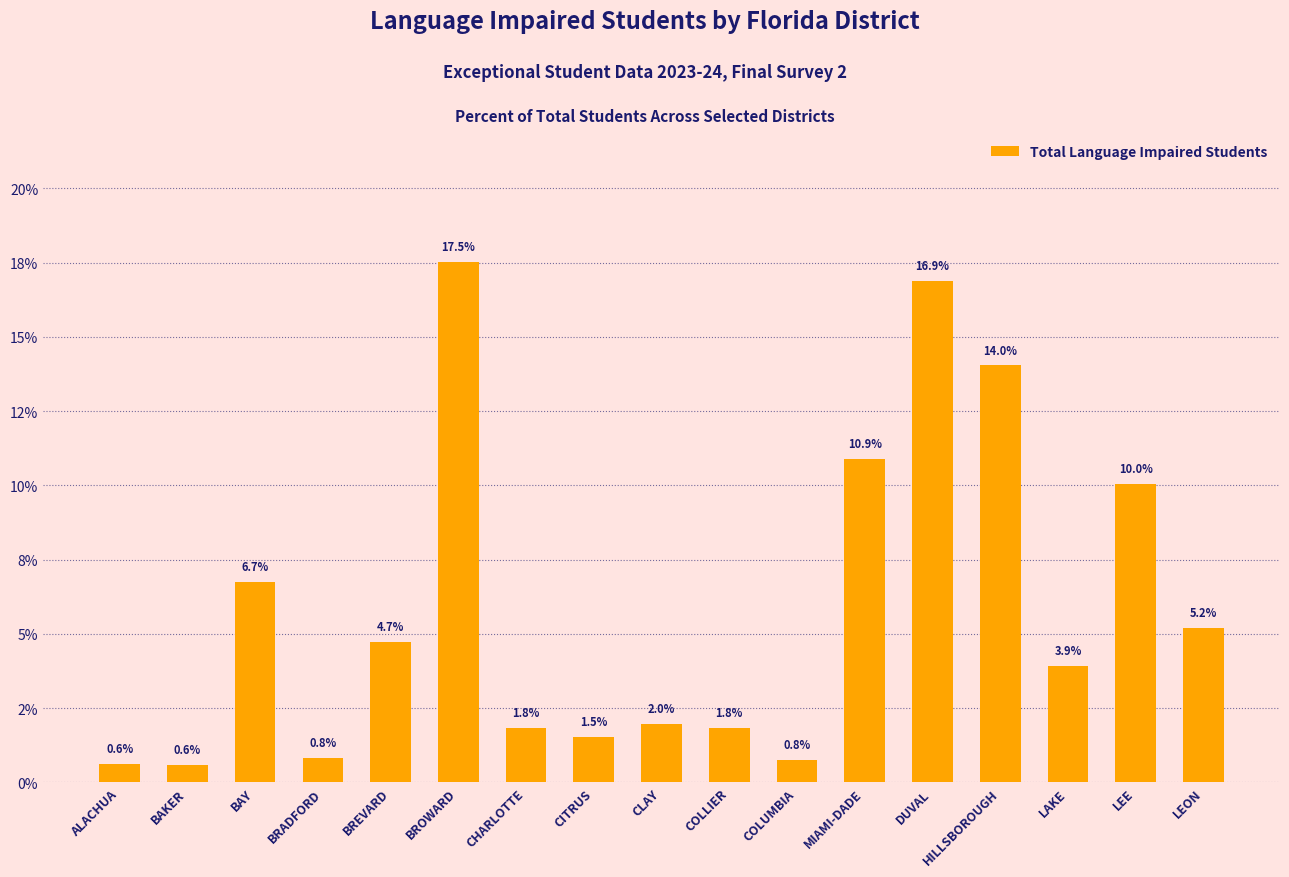

Where is the data nearest to the value 9?

LEE